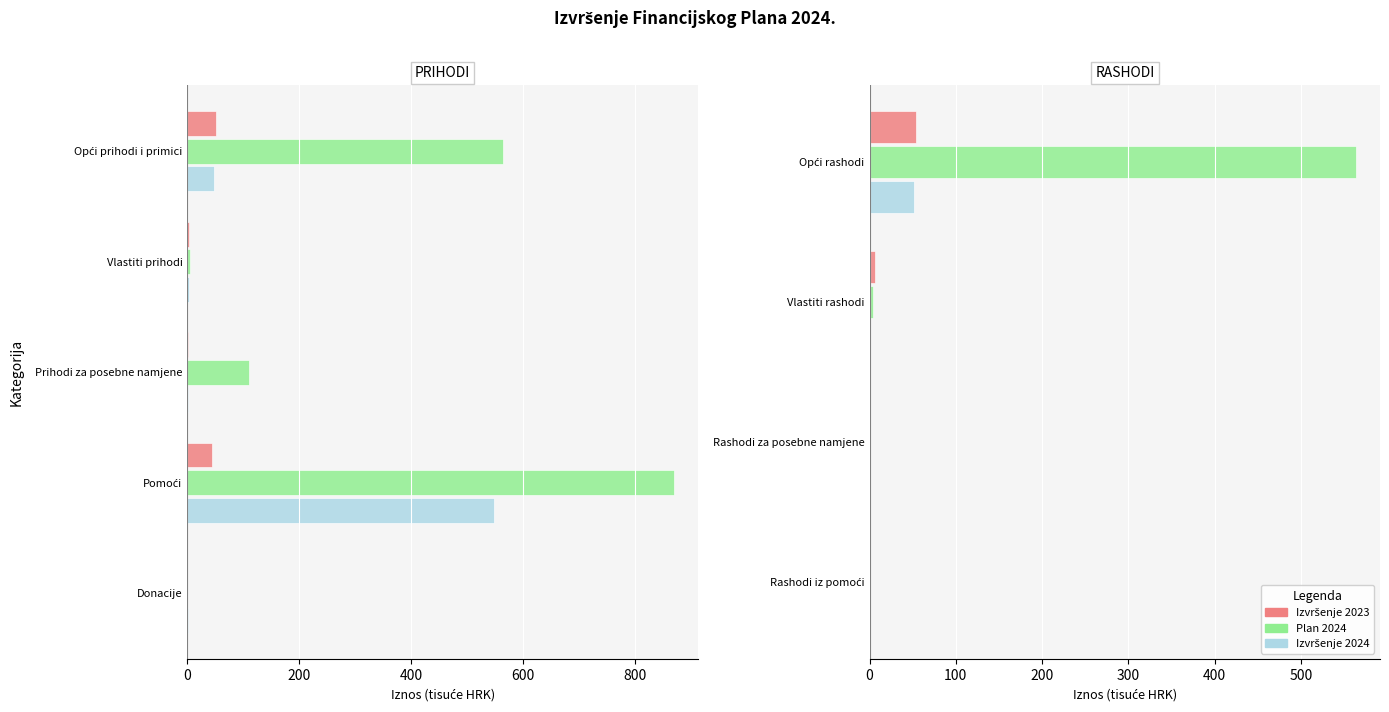

What is the value of the Plan 2024 bar at the 2nd from the left?

4.5